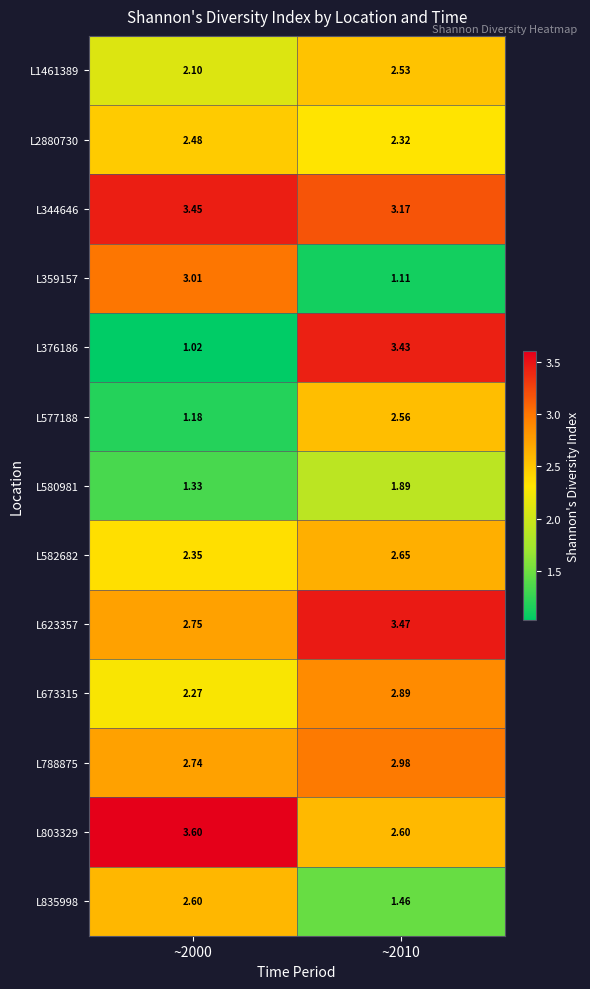

Which series has the widest spread of values?

L376186